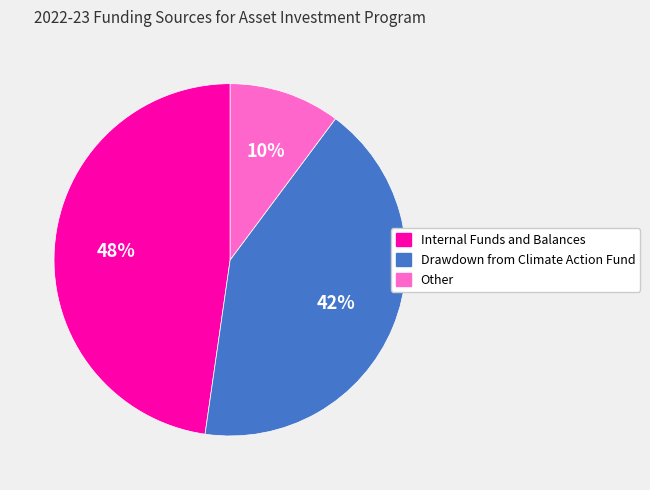

To the nearest percent, what is the difference between the largest and smallest slice percentages?

38%